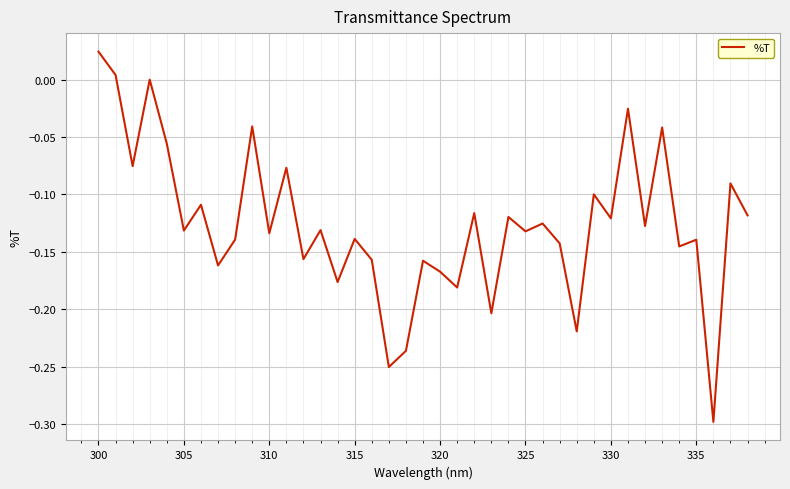

What is the difference between the maximum and minimum values?

0.3